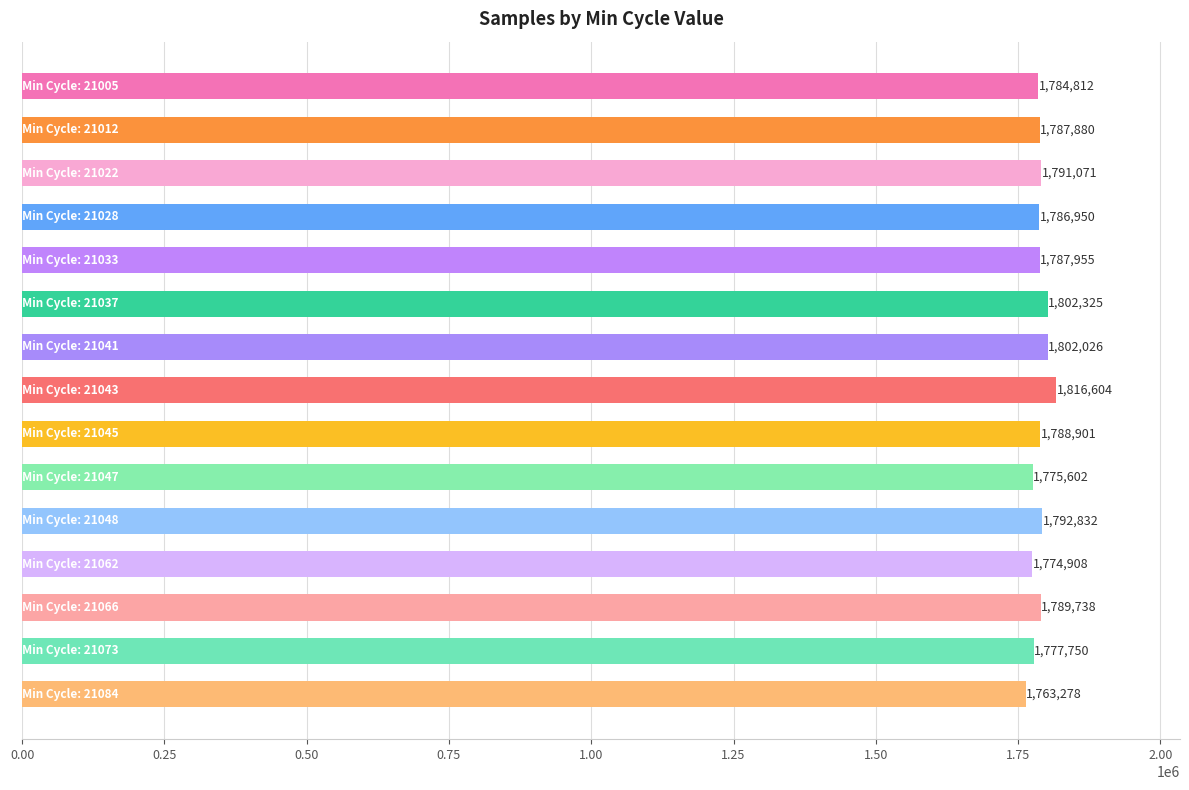

Does the chart contain any negative values?

No